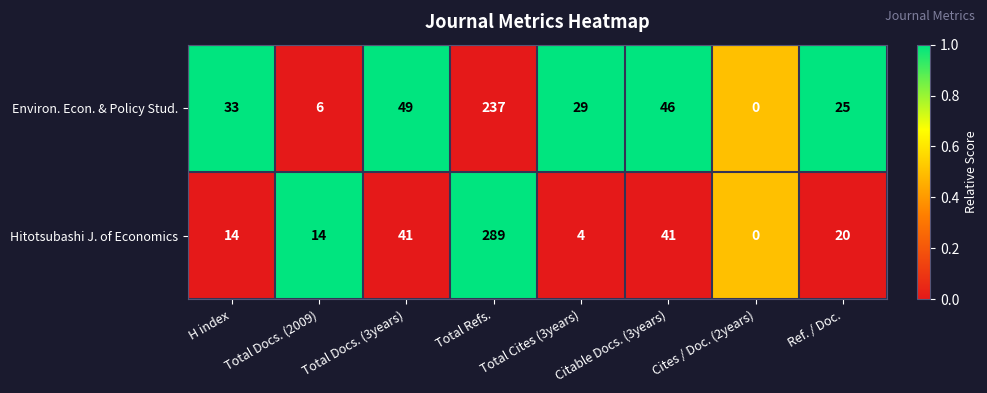

At which category does the chart reach its peak across all series?

Total Refs.